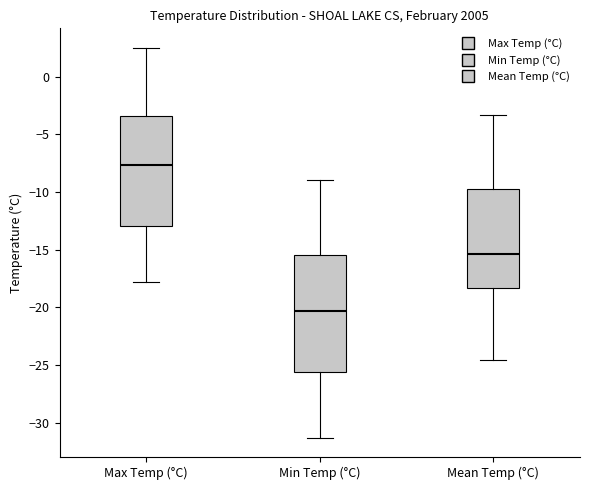

Reading left to right, read every box against the y-axis: the position of its median line, the range the box covers, and the ends of its whiskers. The values are not printed on the chart, so give them approximately, as read against the axis.

Max Temp (°C): median -7.5, box -13.0 to -3.5, whiskers -18.0 to 2.5
Min Temp (°C): median -20.5, box -25.5 to -15.5, whiskers -31.5 to -9.0
Mean Temp (°C): median -15.5, box -18.5 to -9.5, whiskers -24.5 to -3.5